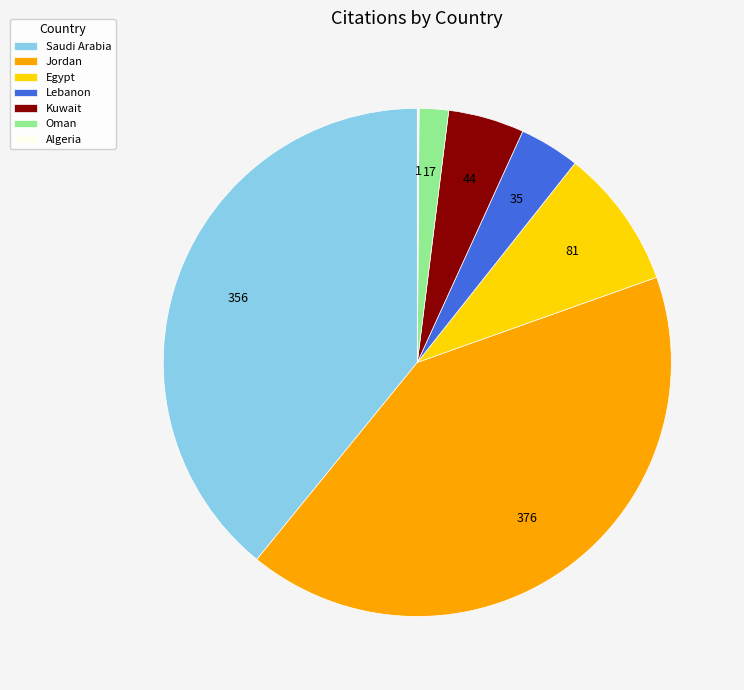

True or false: Saudi Arabia accounts for 49% of the total.

False